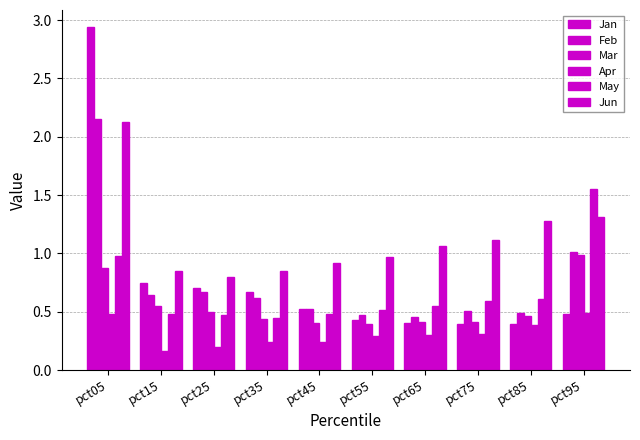

At how many categories does at least one series exceed 2?

1